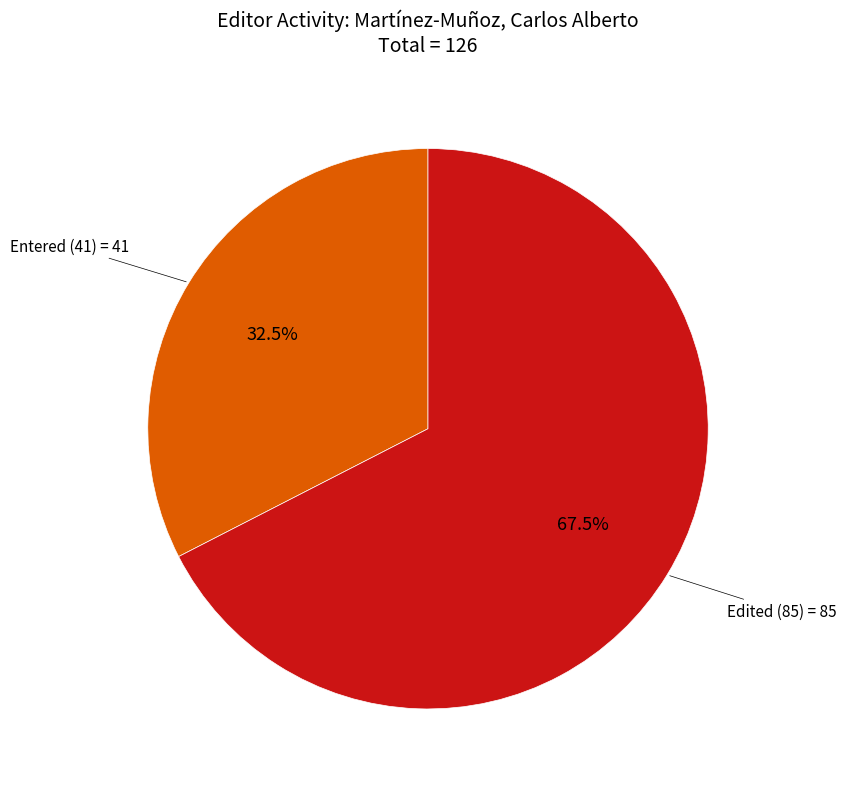

Is there any slice that represents more than half of the pie?

Yes